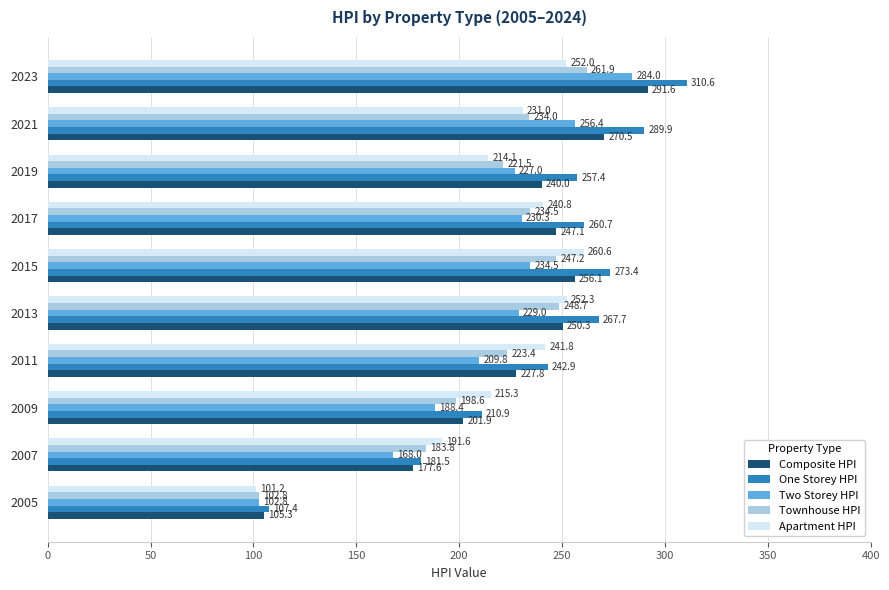

Read the Townhouse HPI value at 2021.

234.0